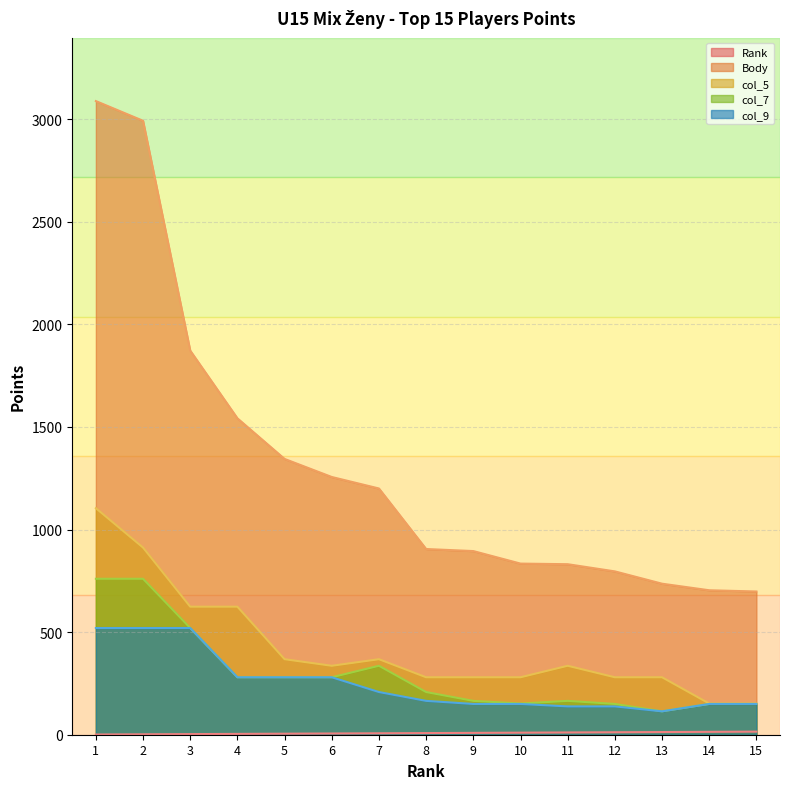

The value of Body at 5 is 1849. True or false?

False